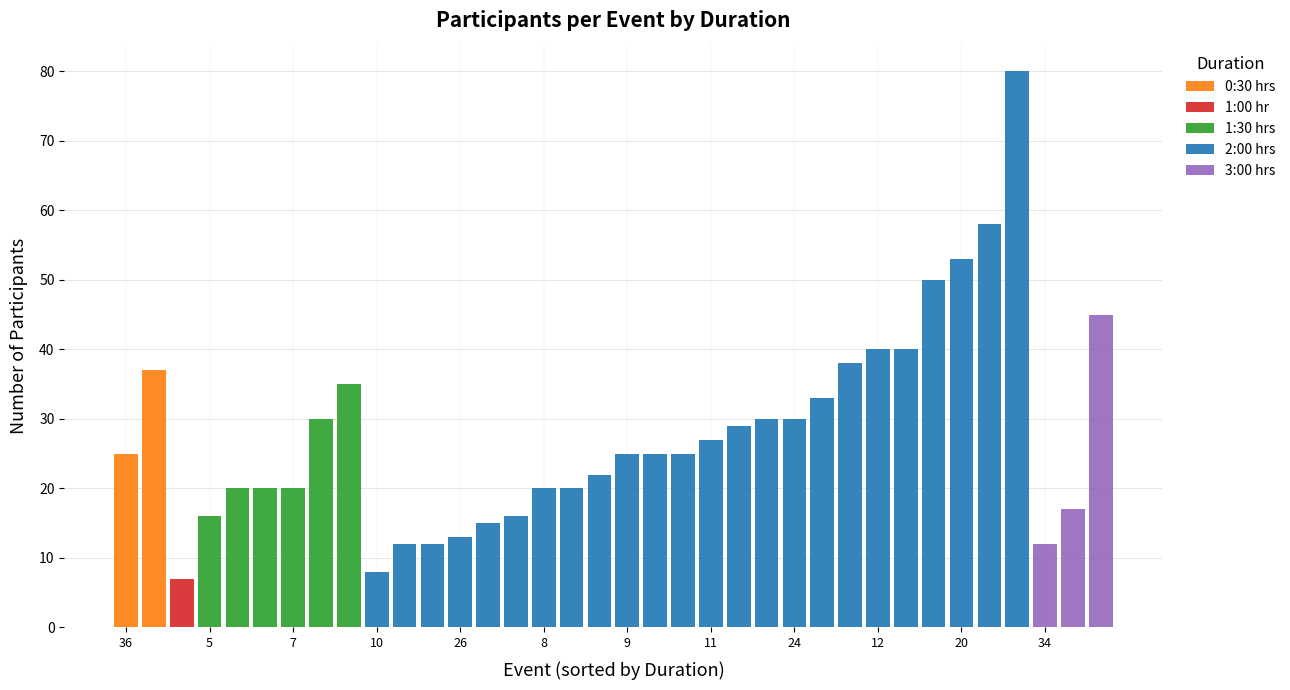

Read the Event No value at 3:00.

32